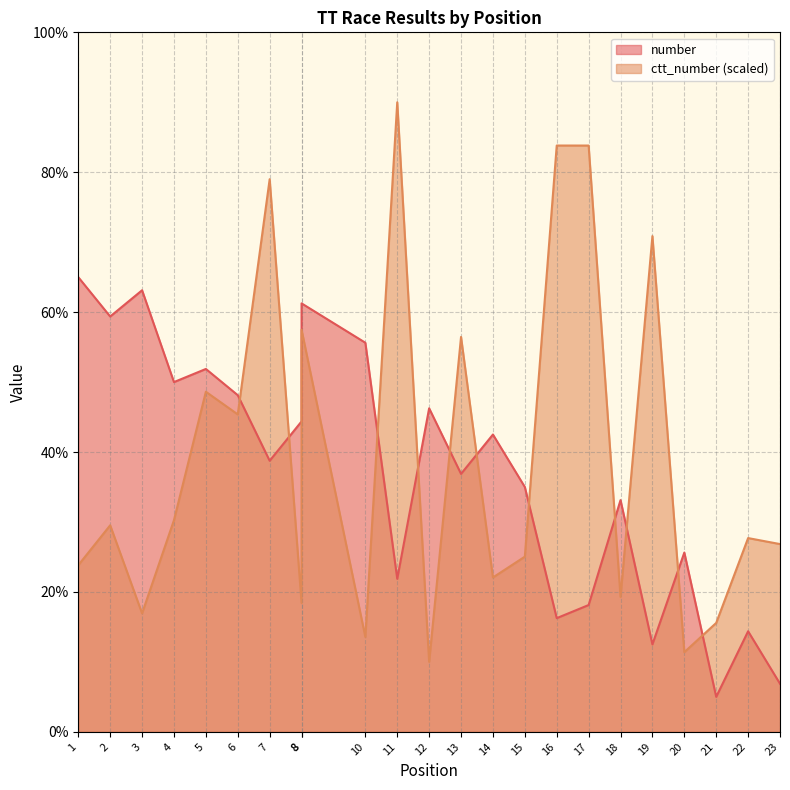

The ctt_number series shows 96.7 at 19. True or false?

False